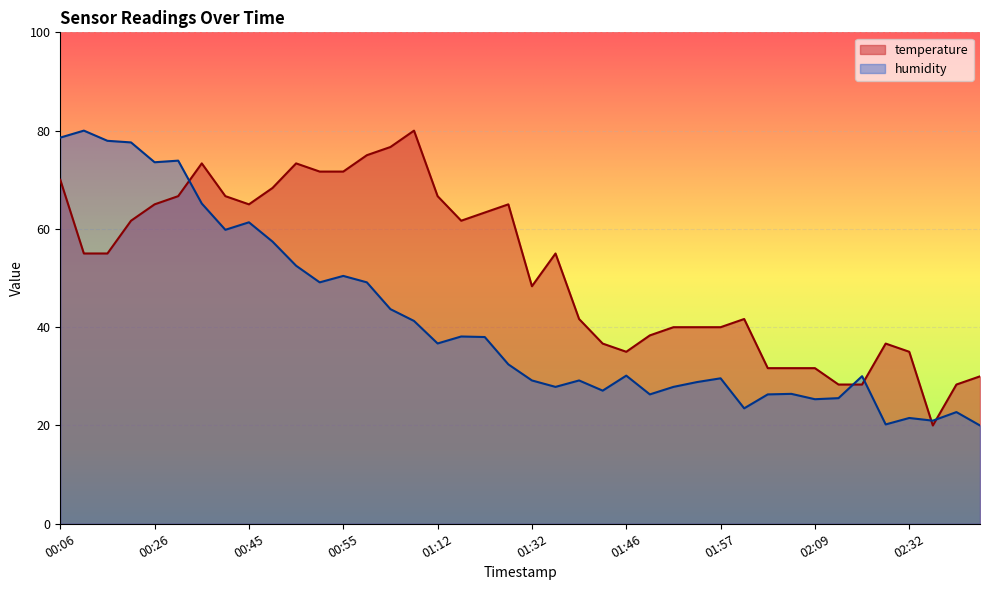

What is the maximum value for temperature?

80.0